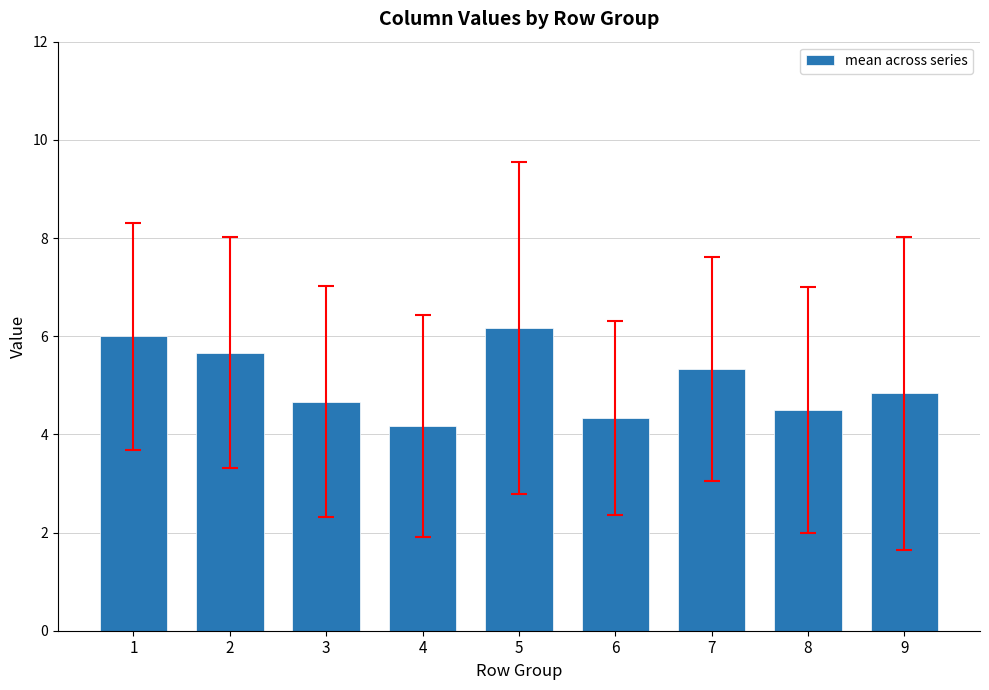

Count the number of categories in the chart.

9